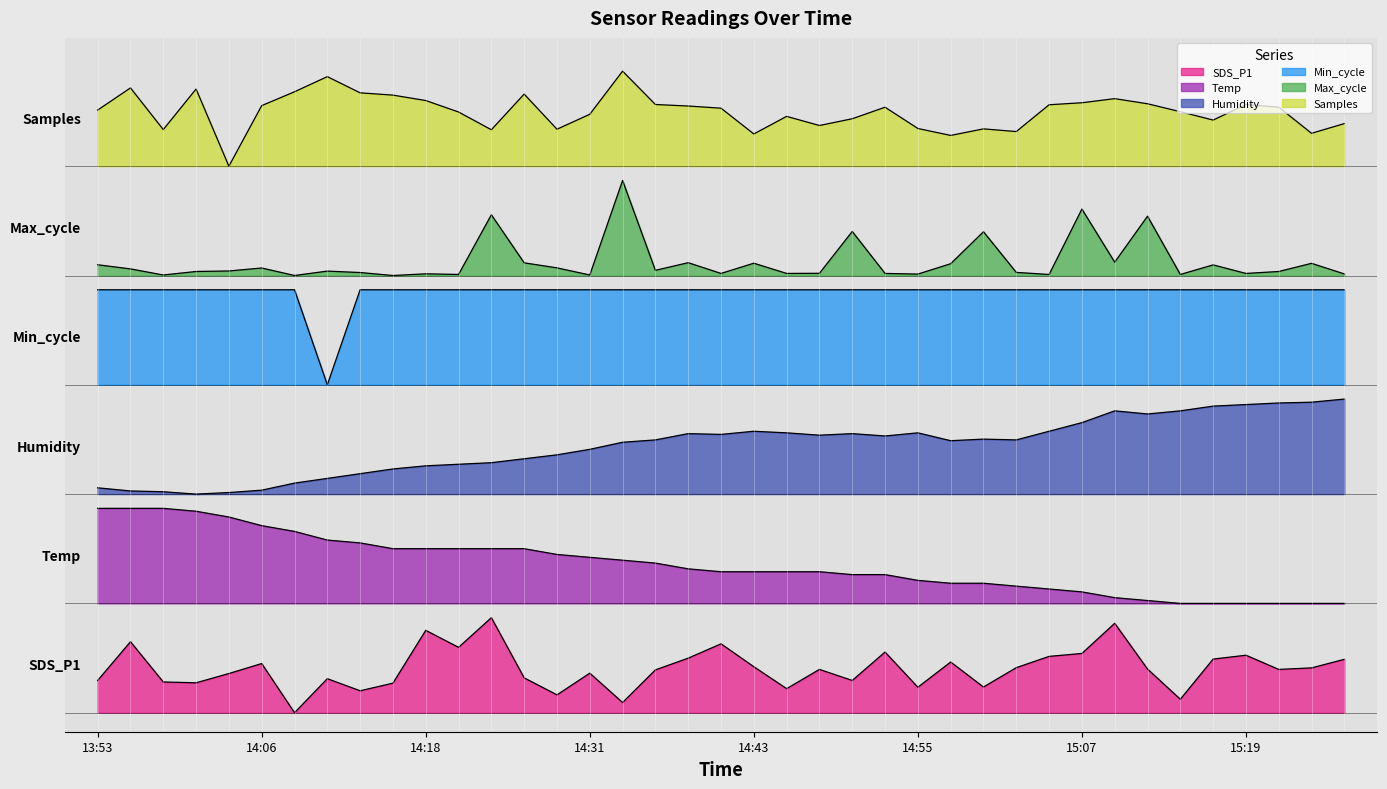

What is the value of the Temp point at the 32nd from the left?

1.2